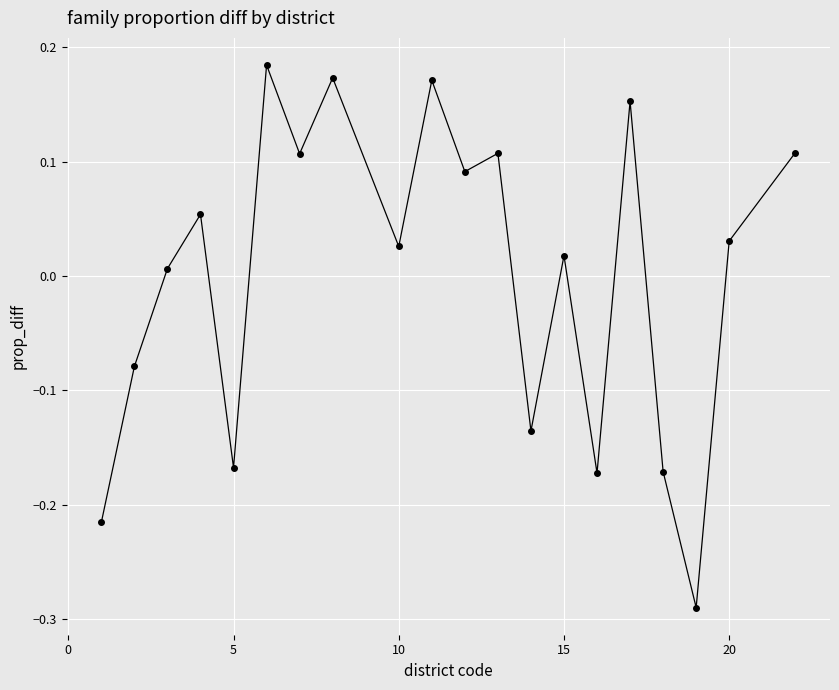

How many points are lower than both their immediate neighbors (excluding endpoints)?

7